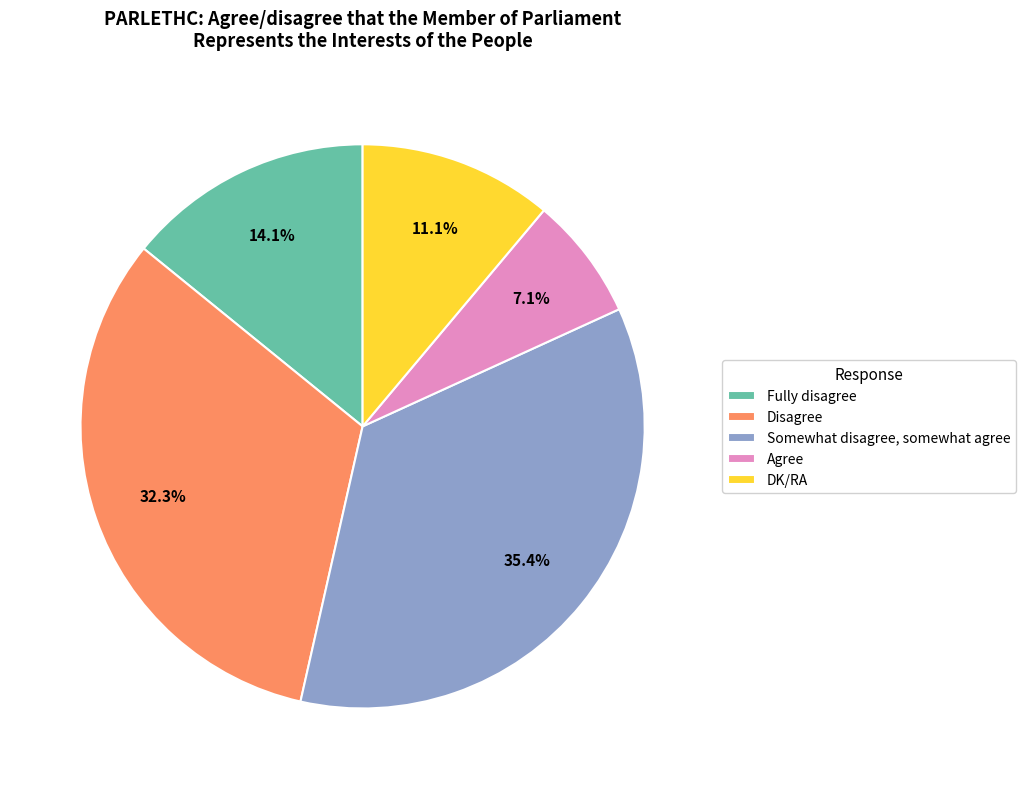

What portion of the pie excludes Somewhat disagree, somewhat agree?

64.6%